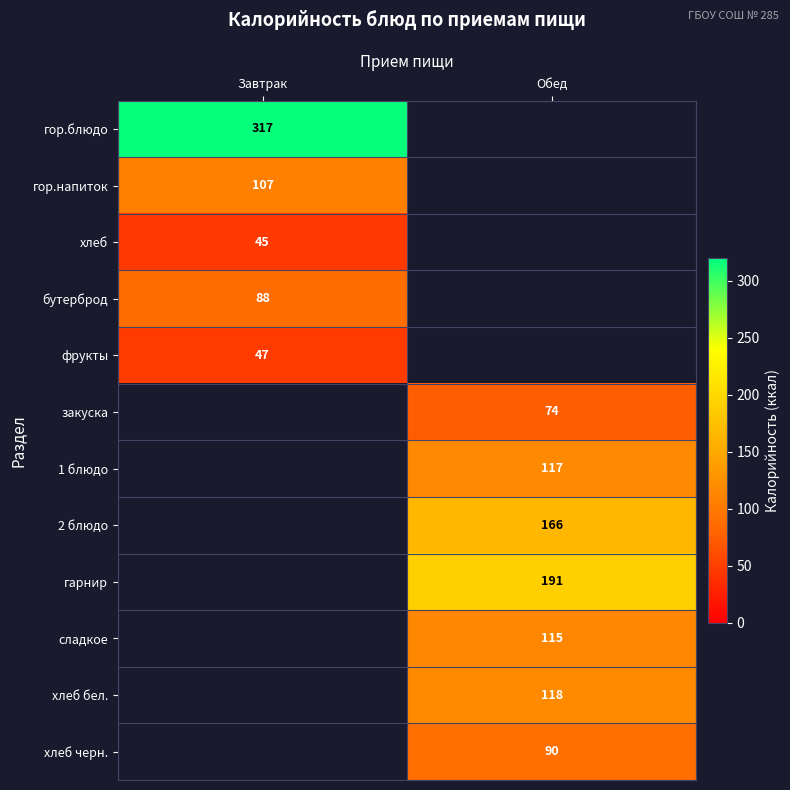

True or false: хлеб has a value of 59 at Завтрак.

False